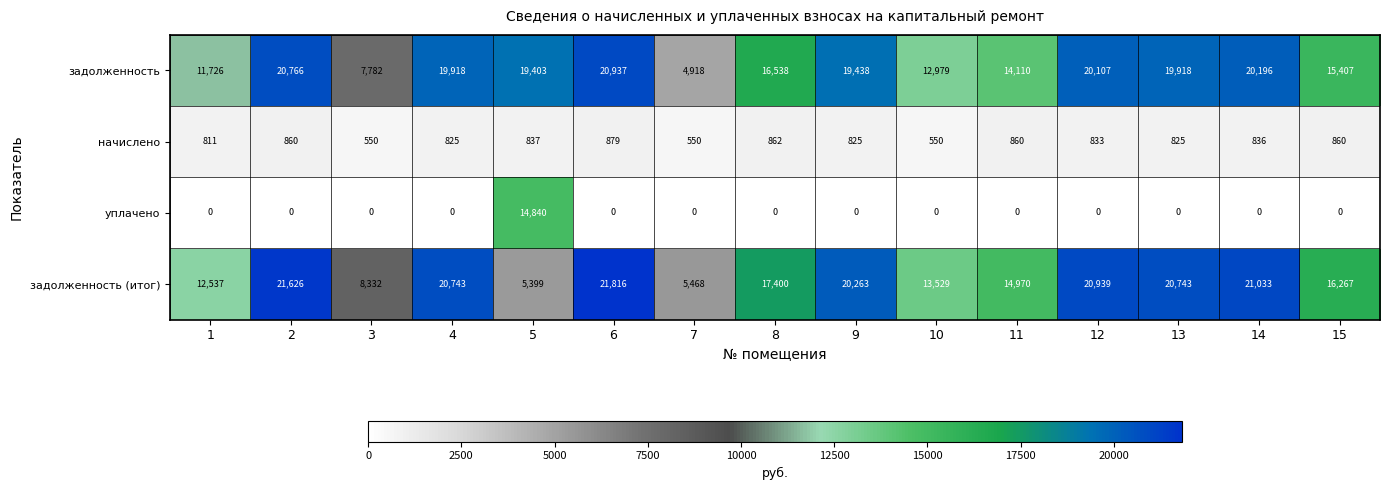

What is the maximum value shown in the chart?

21816